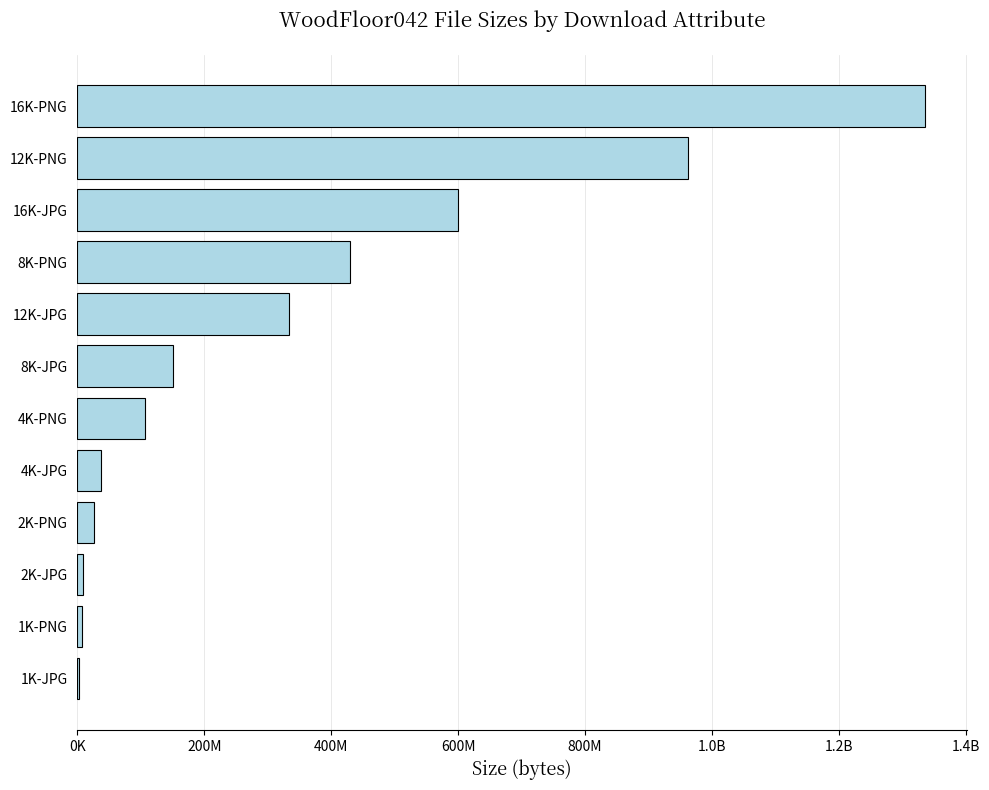

What is the minimum value shown in the chart?

2874650